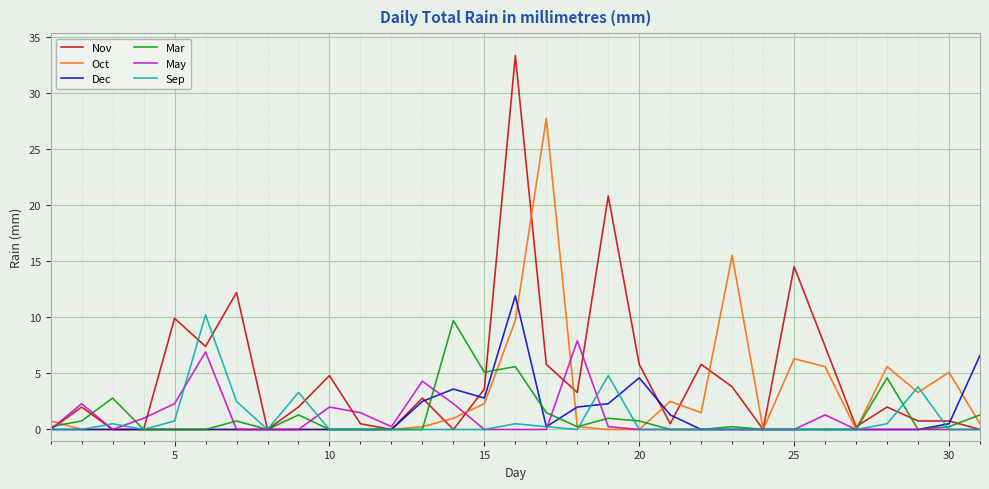

Which series has the largest range (max minus min)?

Nov